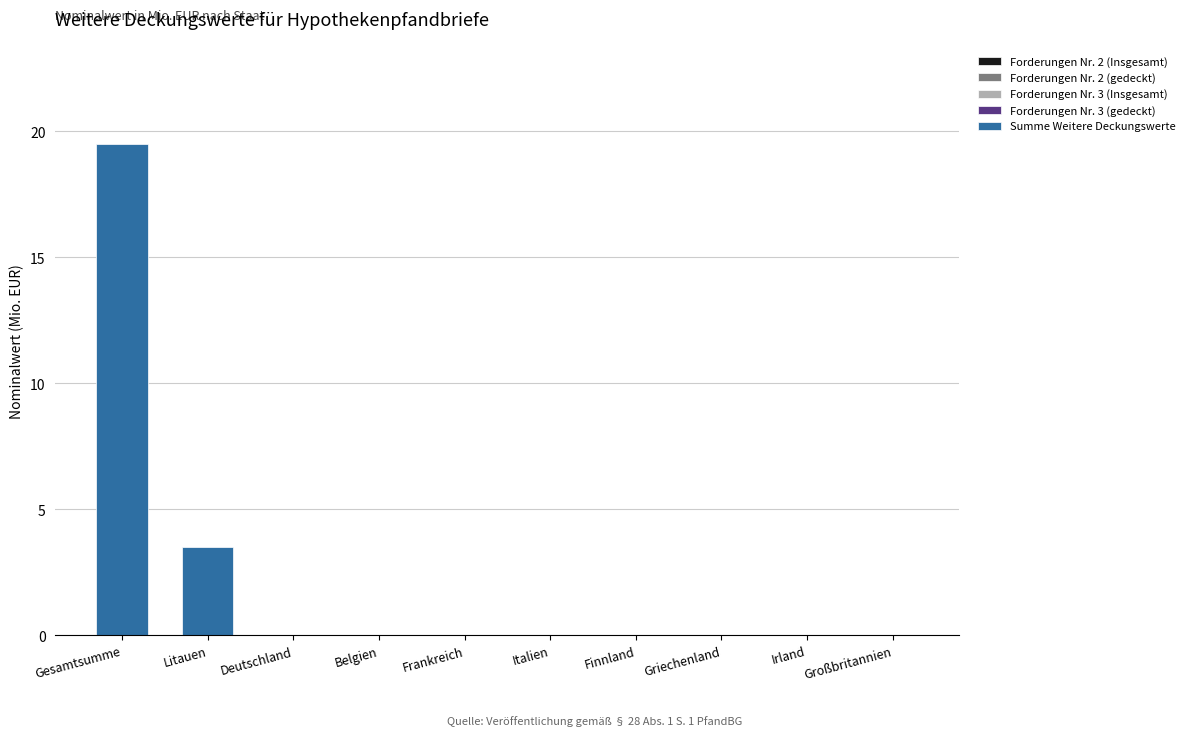

At which label is the value closest to 9?

Litauen